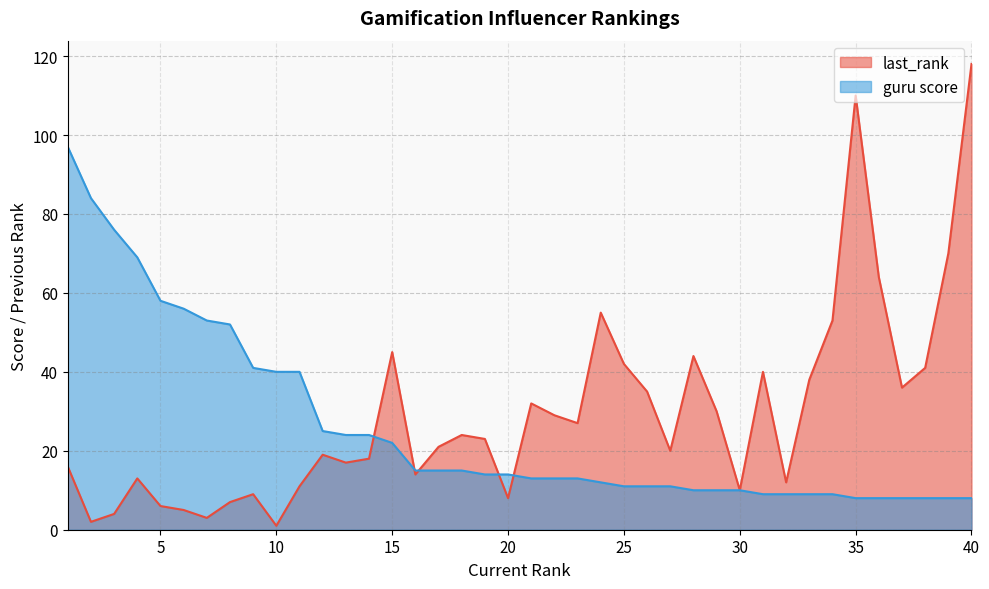

What is the minimum value shown in the chart?

1